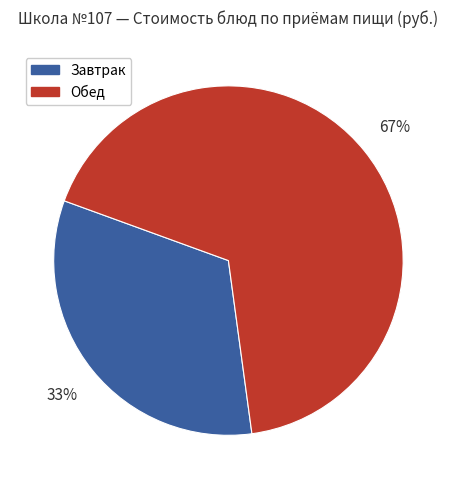

What is the smallest slice in the pie chart?

Завтрак